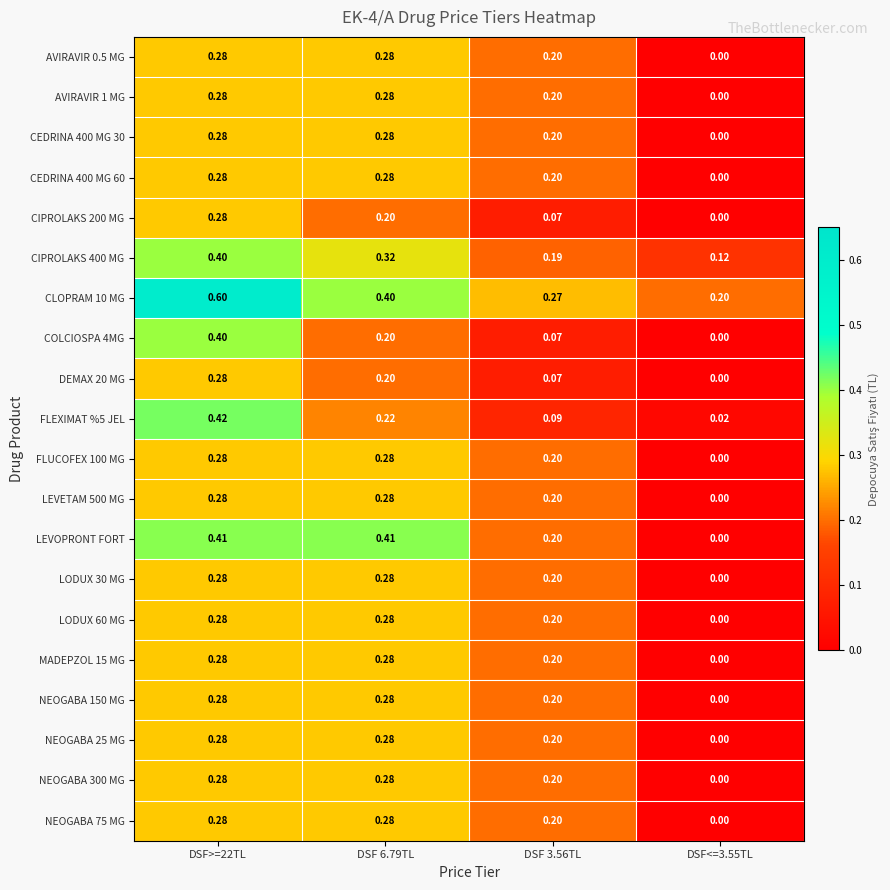

Which series has the largest total across all categories?

CLOPRAM 10 MG